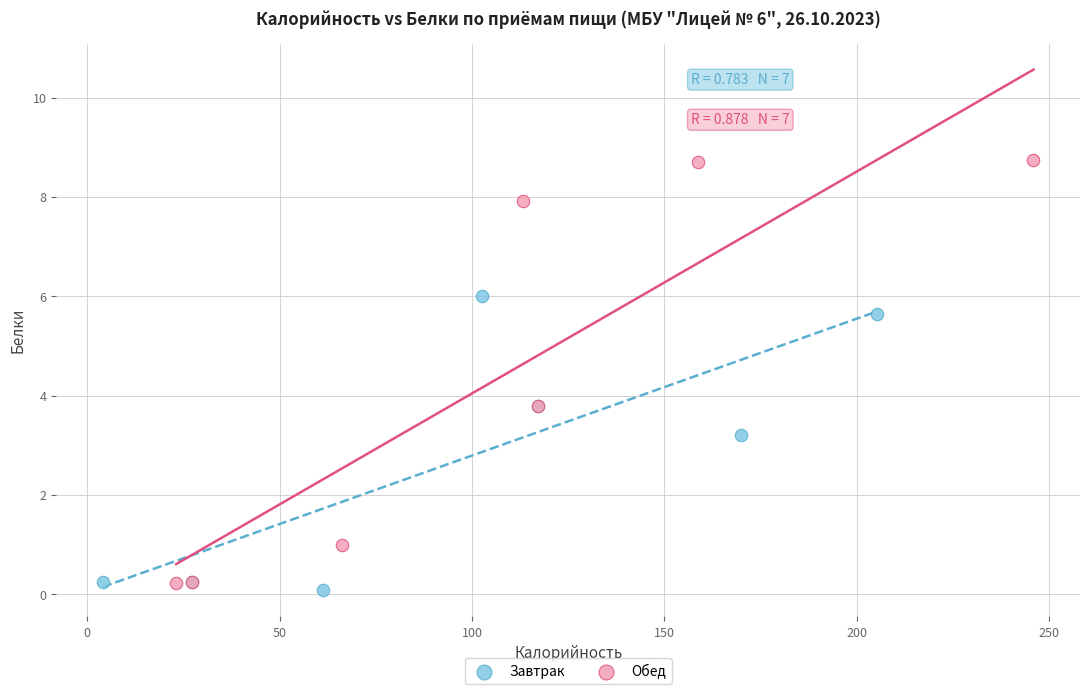

Which series reaches the maximum Y coordinate?

Обед